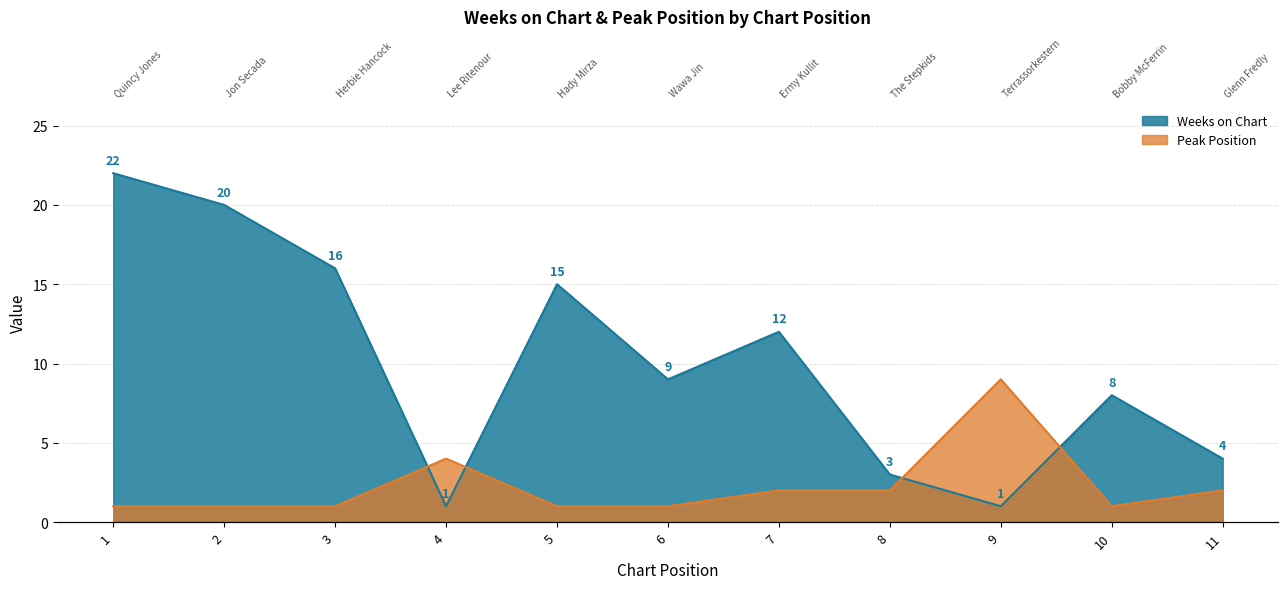

At how many categories does at least one series exceed 6?

8